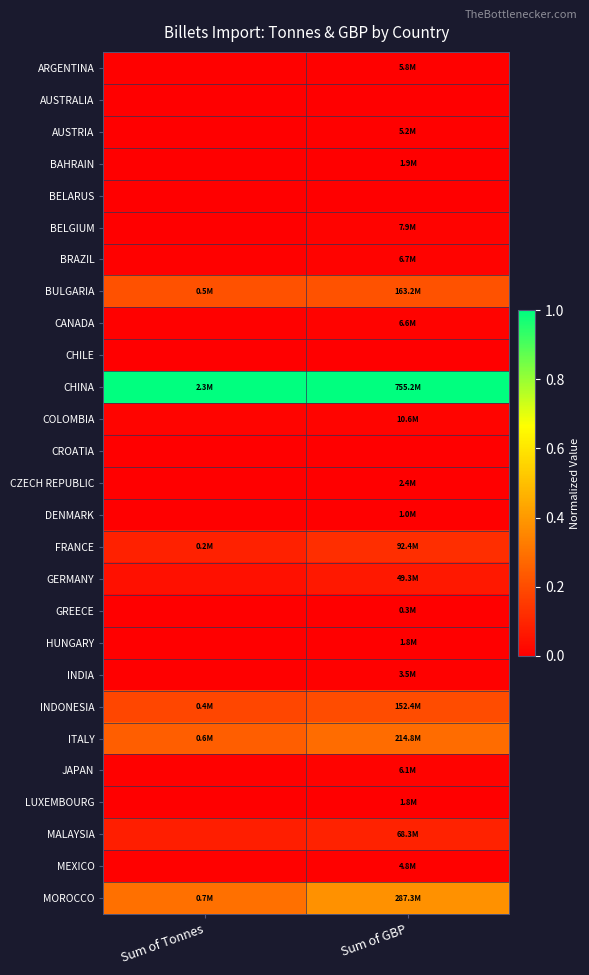

Reading left to right, extract all data points from this chart.

ARGENTINA: Sum of Tonnes=0.0	Sum of GBP=0.0
AUSTRALIA: Sum of Tonnes=0.0	Sum of GBP=0.0
AUSTRIA: Sum of Tonnes=0.0	Sum of GBP=0.0
BAHRAIN: Sum of Tonnes=0.0	Sum of GBP=0.0
BELARUS: Sum of Tonnes=0.0	Sum of GBP=0.0
BELGIUM: Sum of Tonnes=0.0	Sum of GBP=0.0
BRAZIL: Sum of Tonnes=0.0	Sum of GBP=0.0
BULGARIA: Sum of Tonnes=0.2	Sum of GBP=0.2
CANADA: Sum of Tonnes=0.0	Sum of GBP=0.0
CHILE: Sum of Tonnes=0.0	Sum of GBP=0.0
CHINA: Sum of Tonnes=1.0	Sum of GBP=1.0
COLOMBIA: Sum of Tonnes=0.0	Sum of GBP=0.0
CROATIA: Sum of Tonnes=0.0	Sum of GBP=0.0
CZECH REPUBLIC: Sum of Tonnes=0.0	Sum of GBP=0.0
DENMARK: Sum of Tonnes=0.0	Sum of GBP=0.0
FRANCE: Sum of Tonnes=0.1	Sum of GBP=0.1
GERMANY: Sum of Tonnes=0.0	Sum of GBP=0.1
GREECE: Sum of Tonnes=0.0	Sum of GBP=0.0
HUNGARY: Sum of Tonnes=0.0	Sum of GBP=0.0
INDIA: Sum of Tonnes=0.0	Sum of GBP=0.0
INDONESIA: Sum of Tonnes=0.2	Sum of GBP=0.2
ITALY: Sum of Tonnes=0.2	Sum of GBP=0.3
JAPAN: Sum of Tonnes=0.0	Sum of GBP=0.0
LUXEMBOURG: Sum of Tonnes=0.0	Sum of GBP=0.0
MALAYSIA: Sum of Tonnes=0.1	Sum of GBP=0.1
MEXICO: Sum of Tonnes=0.0	Sum of GBP=0.0
MOROCCO: Sum of Tonnes=0.3	Sum of GBP=0.4